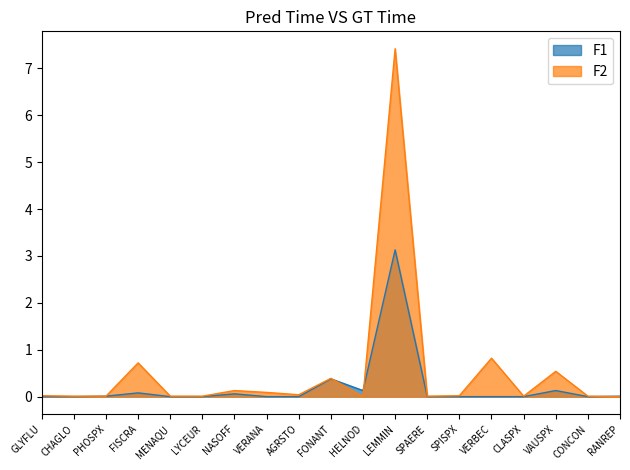

Reading left to right, what are all the values shown in this chart?

F1: 0.0	0.0	0.0	0.1	0.0	0.0	0.1	0.0	0.0	0.4	0.1	3.1	0.0	0.0	0.0	0.0	0.1	0.0	0.0
F2: 0.0	0.0	0.0	0.7	0.0	0.0	0.1	0.1	0.0	0.4	0.0	7.4	0.0	0.0	0.8	0.0	0.5	0.0	0.0